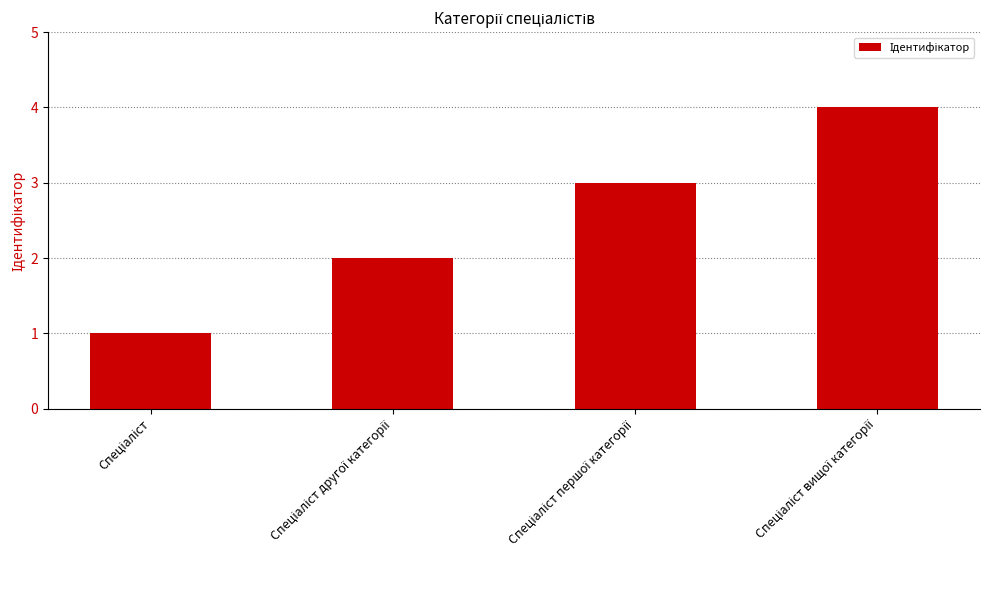

What is the sum of all values?

10